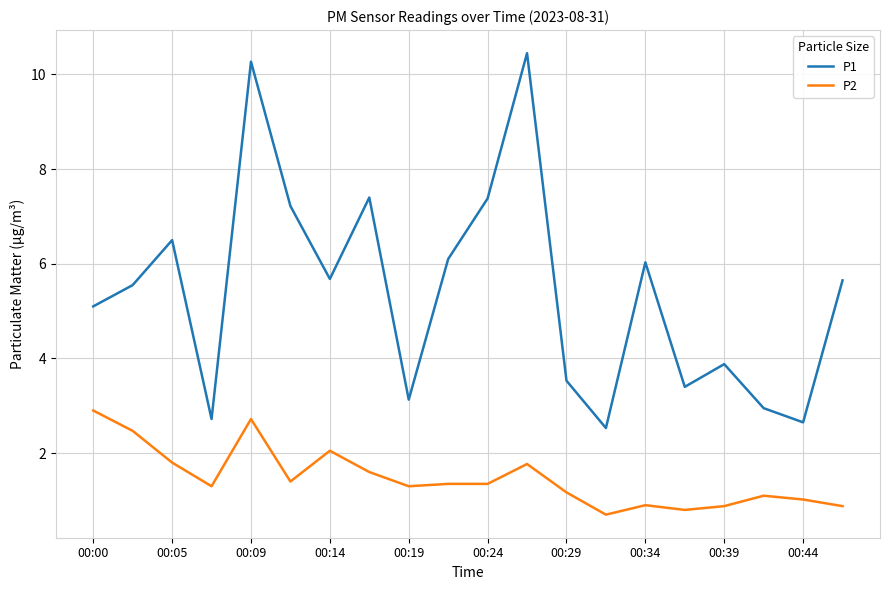

Does the chart have visible grid lines?

Yes